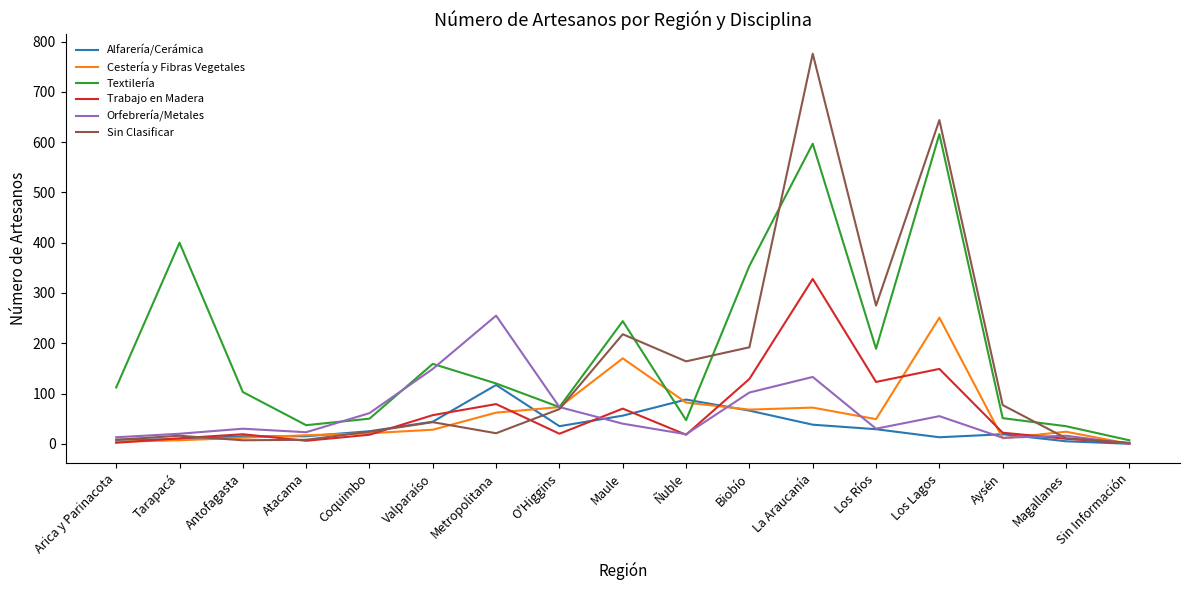

Which series changed the most between Ñuble and Los Ríos?

Textilería